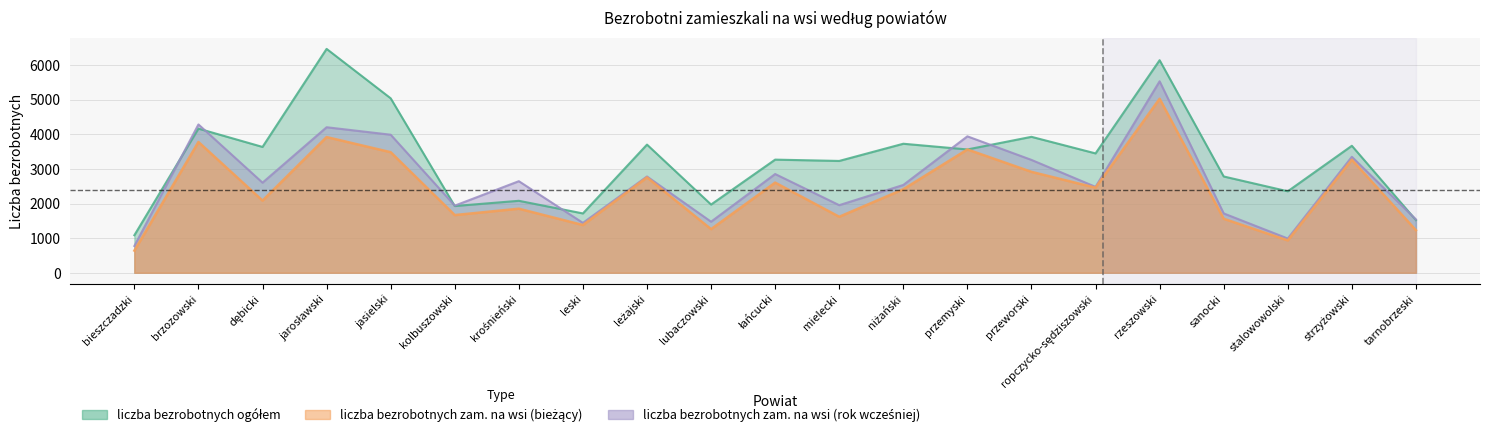

What is the difference between the maximum and minimum values in the liczba bezrobotnych zam. na wsi (bieżący) series?

4389